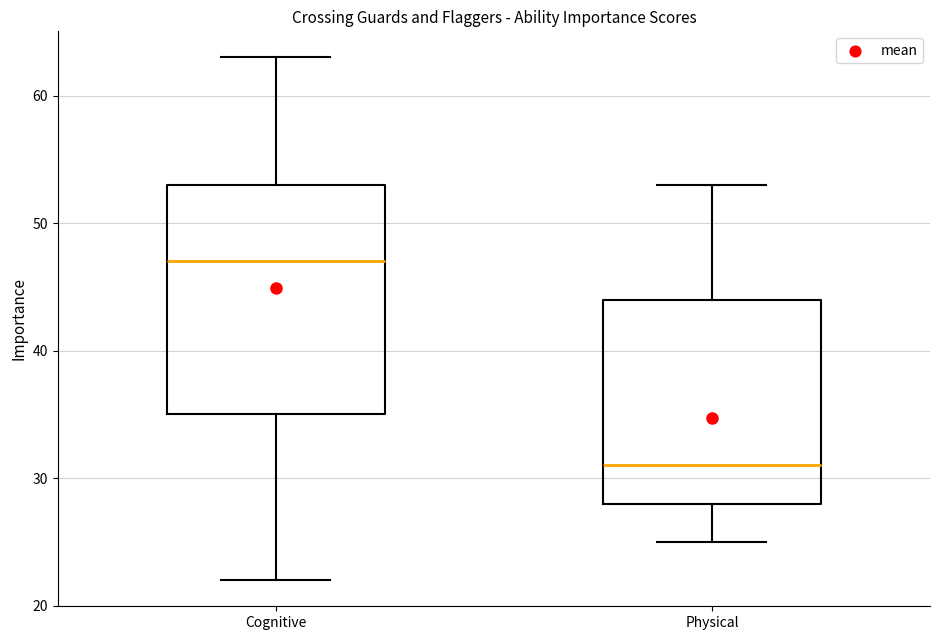

Reading left to right, read every box against the y-axis: the position of its median line, the range the box covers, and the ends of its whiskers. The values are not printed on the chart, so give them approximately, as read against the axis.

Cognitive: median 47, box 35 to 53, whiskers 22 to 63
Physical: median 31, box 28 to 44, whiskers 25 to 53